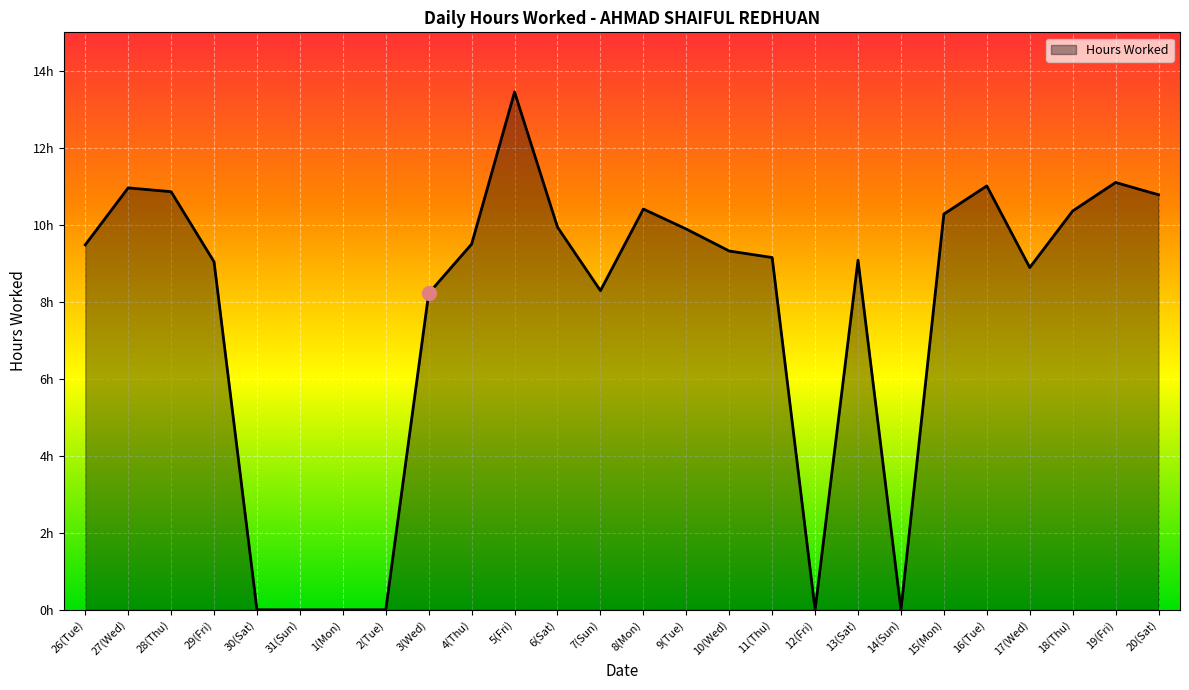

The value at 7(Sun) is 4.2. True or false?

False